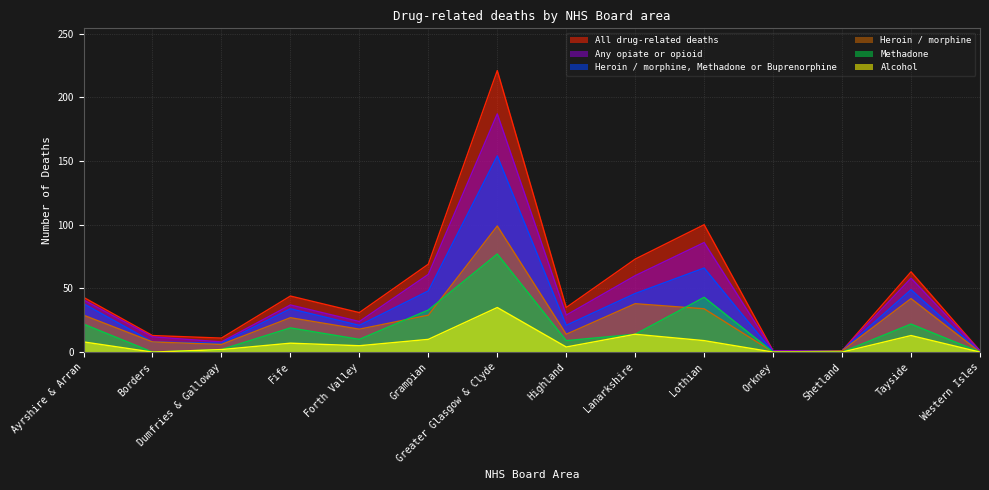

What is the value of the Heroin / morphine point at the 10th from the left?

34